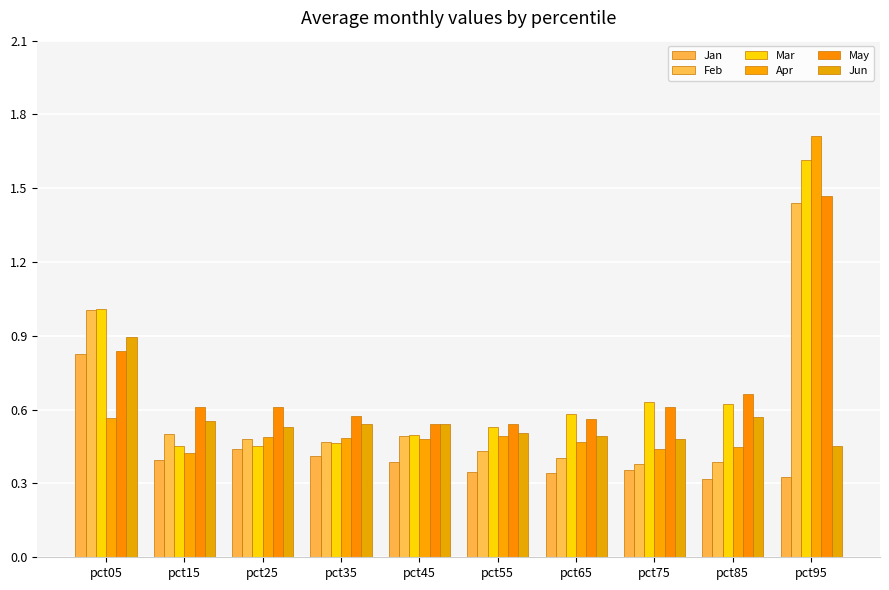

What is the value of the Jan bar at the 1st from the left?

0.8